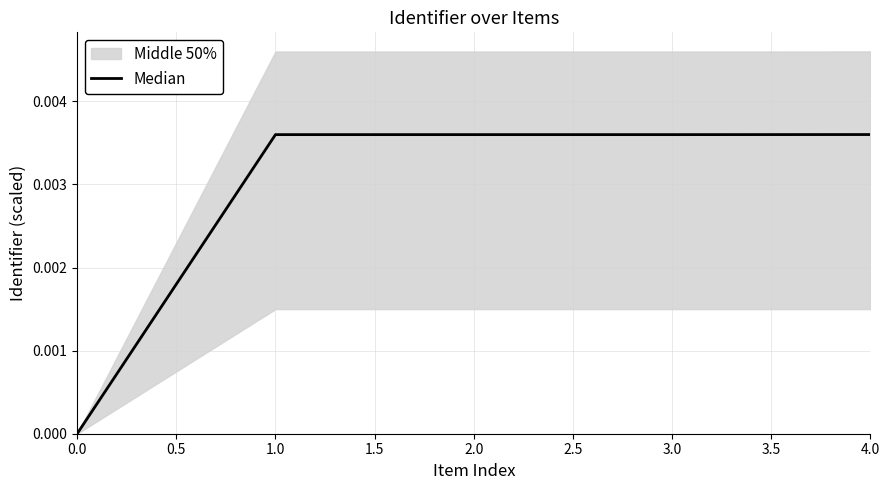

Count the number of categories in the chart.

5